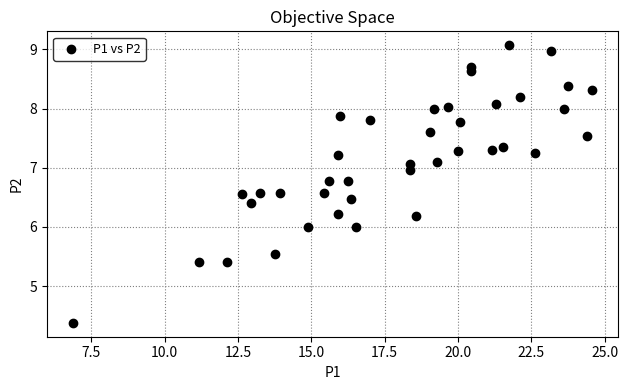

What is the range of Y values (max minus min)?

4.7